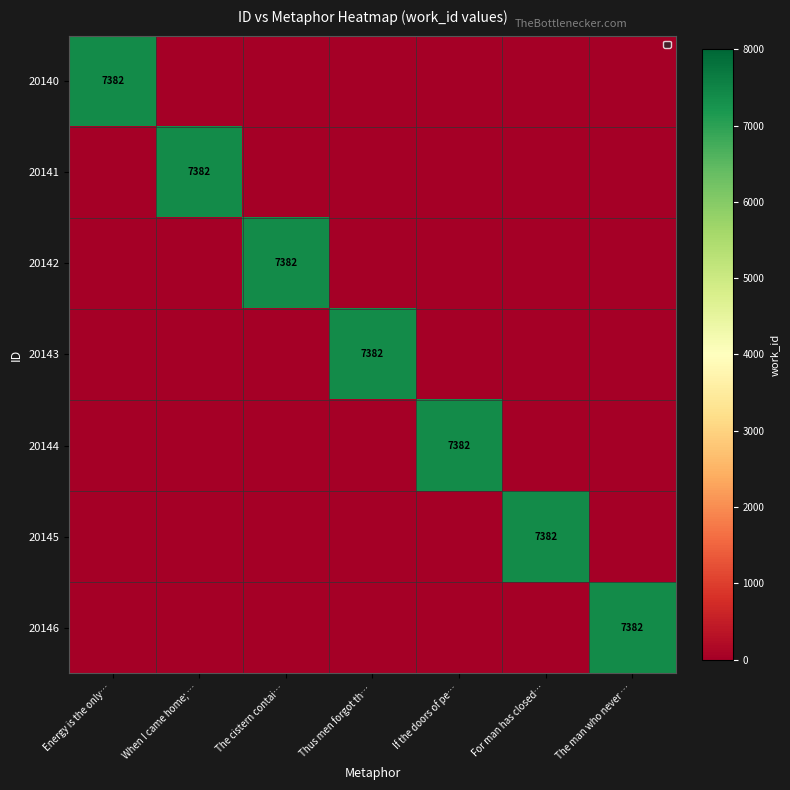

Is it true that 20145 equals 7382 at For man has closed…?

True